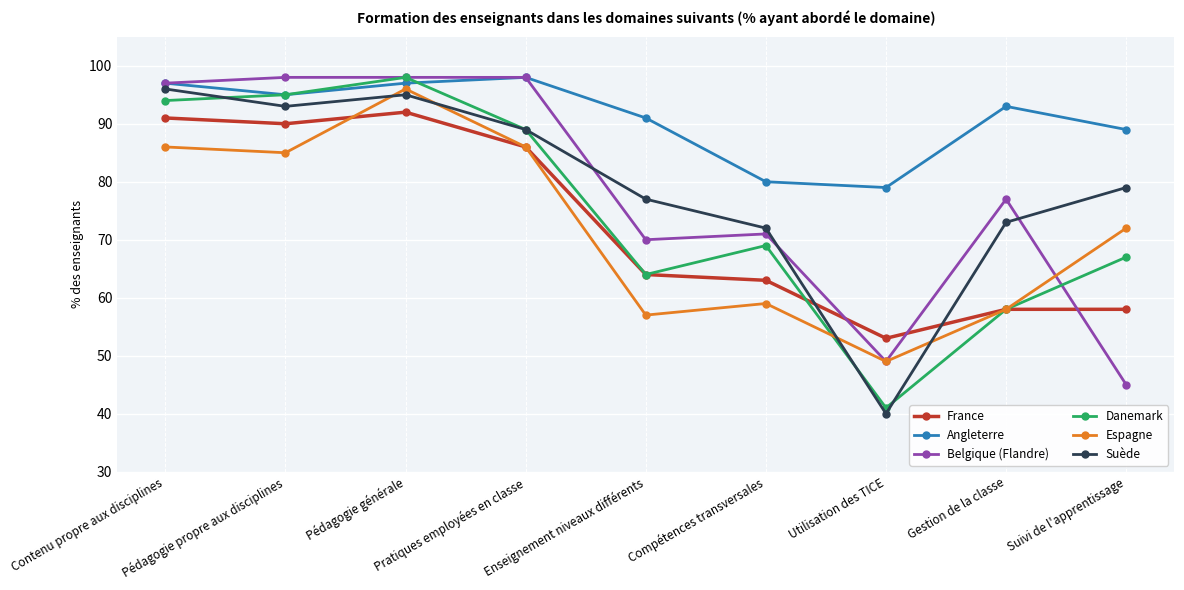

Read the France value at Utilisation des TICE, to the nearest 10.

50